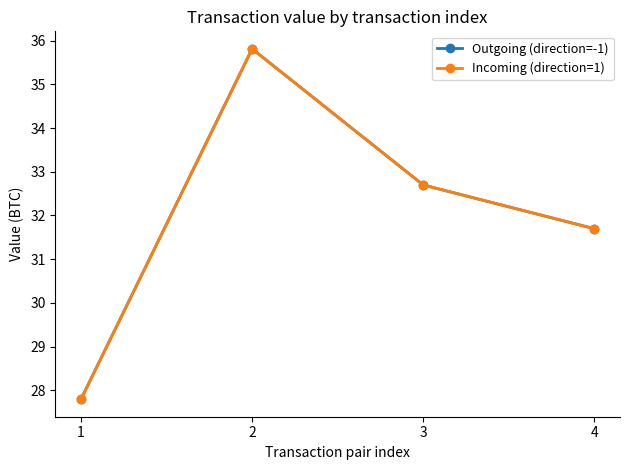

True or false: Outgoing (direction=-1) has a value of 12.9 at 4.

False